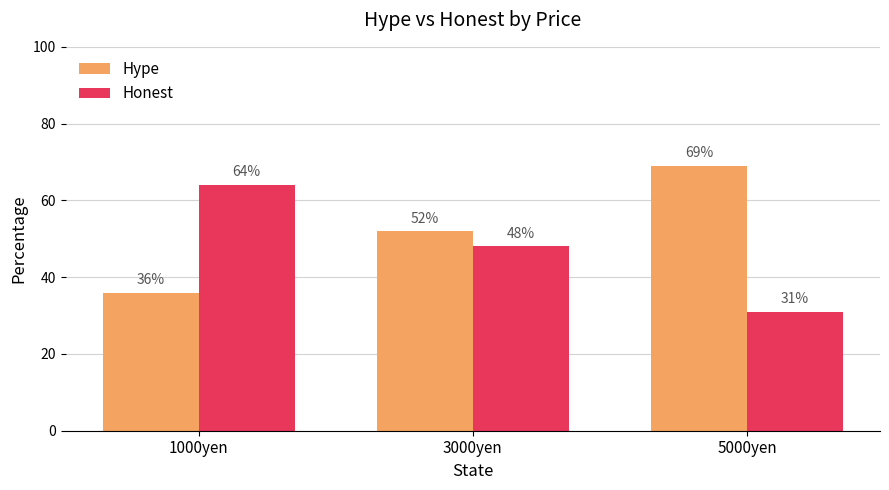

Which category has the highest value across all series?

5000yen